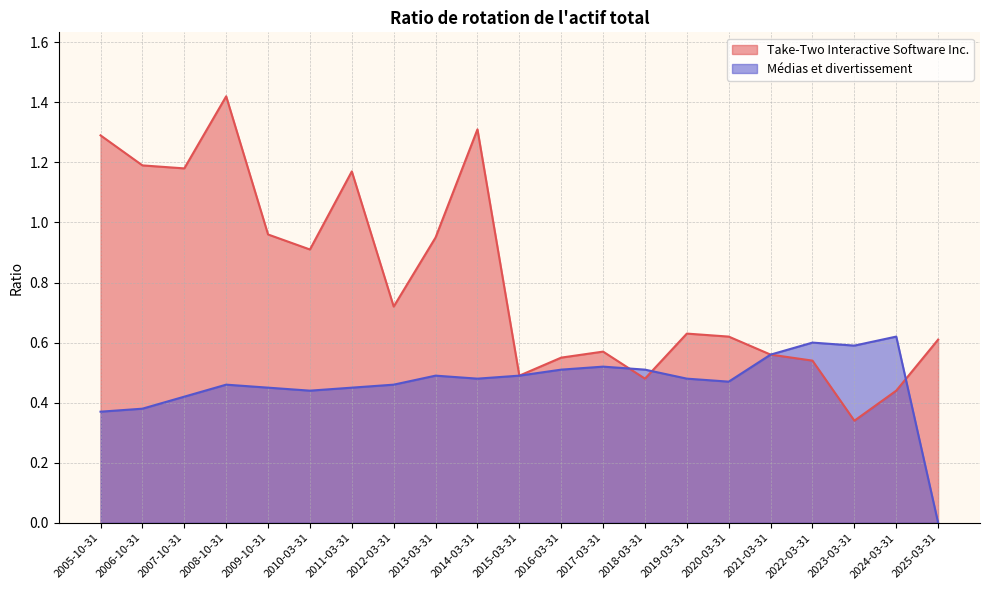

What is the maximum value shown in the chart?

1.4